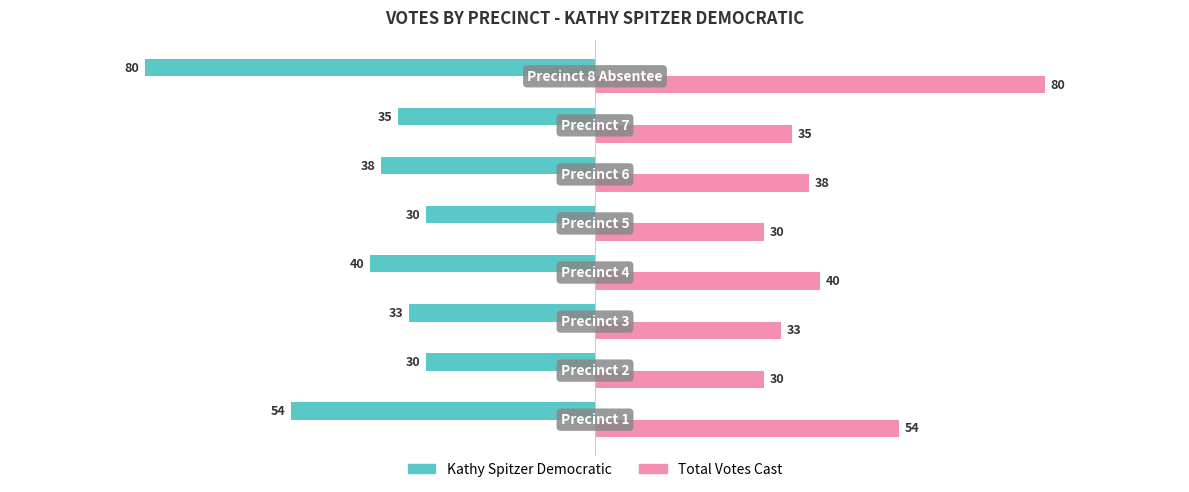

What is the smallest value displayed?

-80